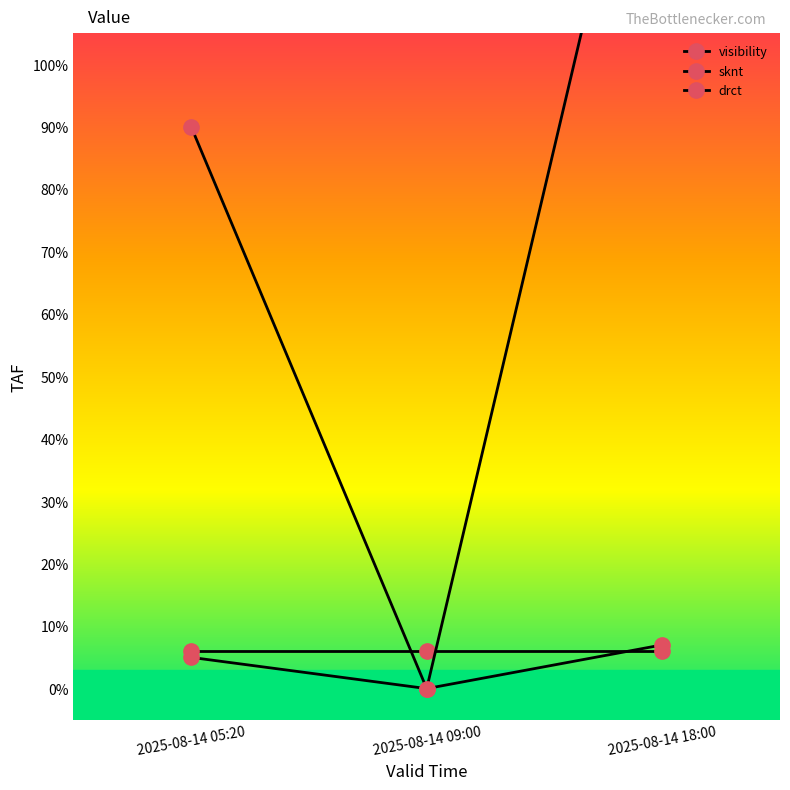

What position from the right is 2025-08-14 09:00?

2